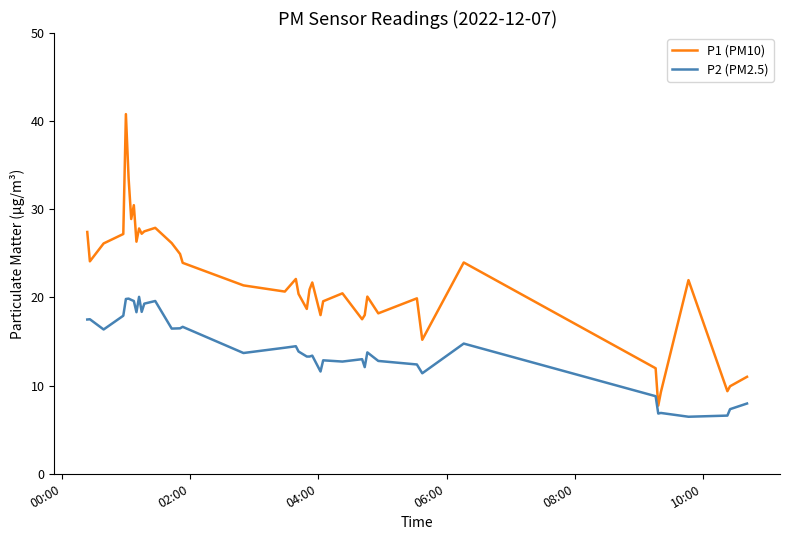

Is this an area chart (filled region under the line)?

No